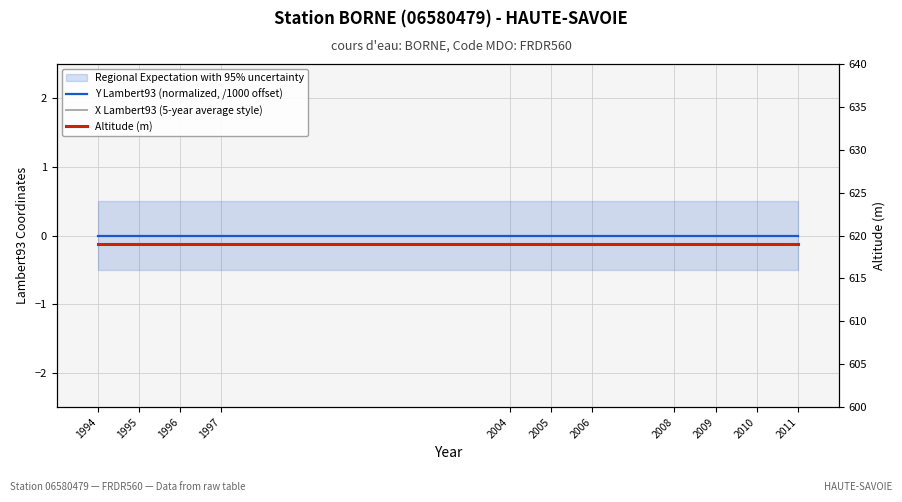

The Altitude (m) series shows 400 at 1995. True or false?

False